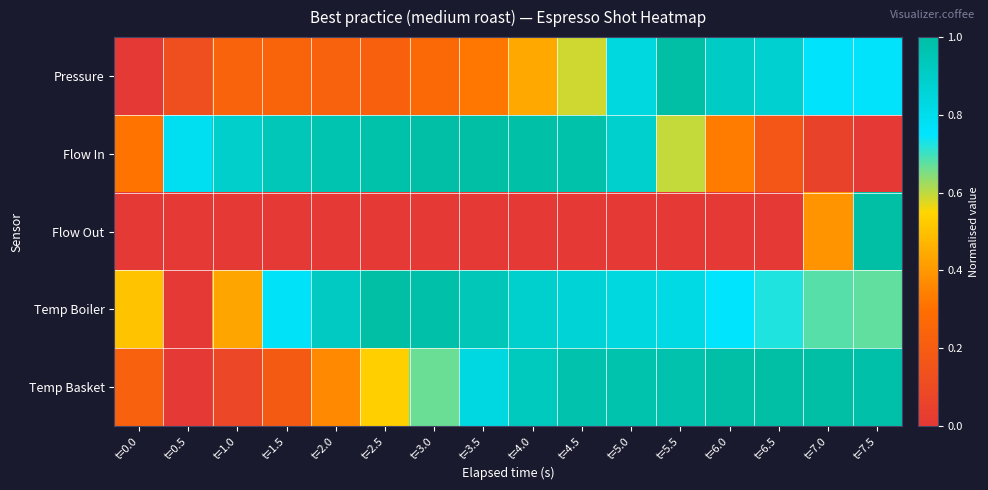

Reading left to right, list all the values displayed in this chart.

Pressure: t=0.0=0.0	t=0.5=0.1	t=1.0=0.2	t=1.5=0.2	t=2.0=0.2	t=2.5=0.2	t=3.0=0.3	t=3.5=0.3	t=4.0=0.4	t=4.5=0.6	t=5.0=0.8	t=5.5=1.0	t=6.0=0.9	t=6.5=0.9	t=7.0=0.8	t=7.5=0.8
Flow In: t=0.0=0.3	t=0.5=0.8	t=1.0=0.9	t=1.5=0.9	t=2.0=1.0	t=2.5=1.0	t=3.0=1.0	t=3.5=1.0	t=4.0=1.0	t=4.5=1.0	t=5.0=0.9	t=5.5=0.6	t=6.0=0.3	t=6.5=0.2	t=7.0=0.1	t=7.5=0.0
Flow Out: t=0.0=0.0	t=0.5=0.0	t=1.0=0.0	t=1.5=0.0	t=2.0=0.0	t=2.5=0.0	t=3.0=0.0	t=3.5=0.0	t=4.0=0.0	t=4.5=0.0	t=5.0=0.0	t=5.5=0.0	t=6.0=0.0	t=6.5=0.0	t=7.0=0.4	t=7.5=1.0
Temp Boiler: t=0.0=0.5	t=0.5=0.0	t=1.0=0.4	t=1.5=0.8	t=2.0=0.9	t=2.5=1.0	t=3.0=1.0	t=3.5=0.9	t=4.0=0.9	t=4.5=0.9	t=5.0=0.8	t=5.5=0.8	t=6.0=0.8	t=6.5=0.7	t=7.0=0.7	t=7.5=0.7
Temp Basket: t=0.0=0.2	t=0.5=0.0	t=1.0=0.1	t=1.5=0.2	t=2.0=0.4	t=2.5=0.5	t=3.0=0.7	t=3.5=0.8	t=4.0=0.9	t=4.5=1.0	t=5.0=1.0	t=5.5=1.0	t=6.0=1.0	t=6.5=1.0	t=7.0=1.0	t=7.5=1.0